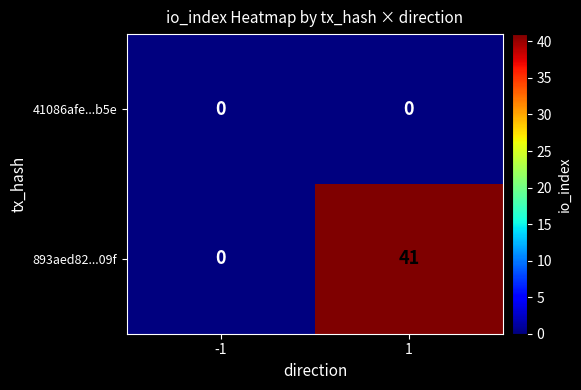

List the series in order of their peak value, highest first.

893aed82...09f, 41086afe...b5e